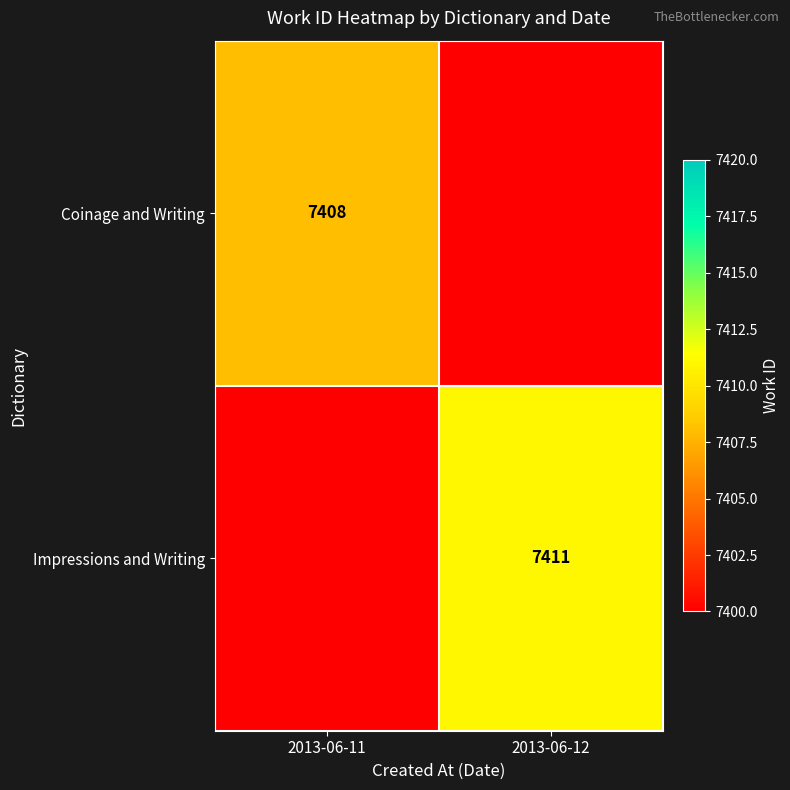

Is the value of Coinage and Writing at 2013-06-11 greater than the value of Impressions and Writing at 2013-06-12?

No